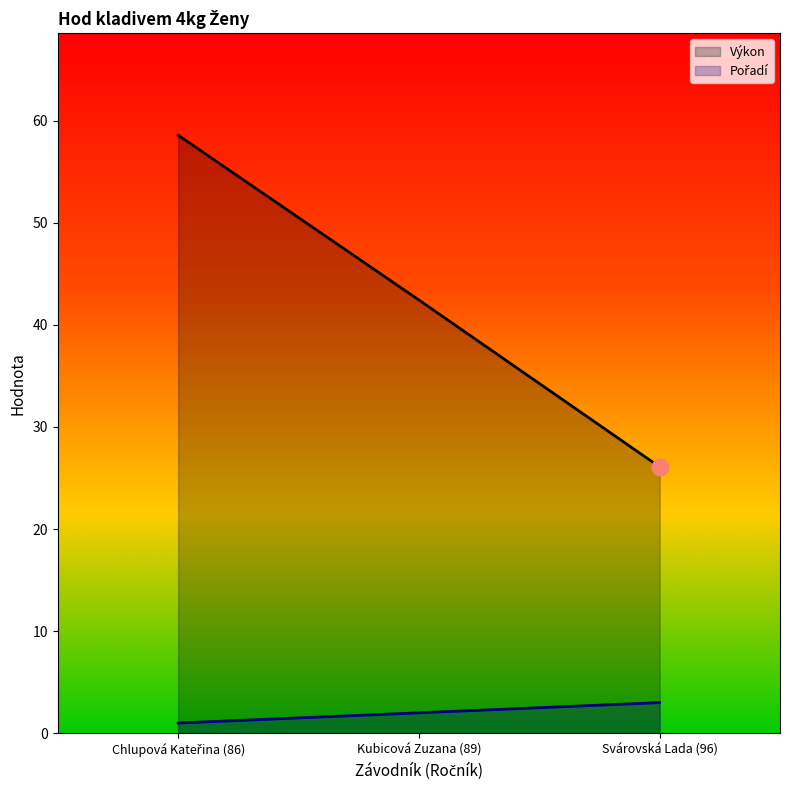

The Výkon series shows 42.4 at Kubicová Zuzana (89). True or false?

True